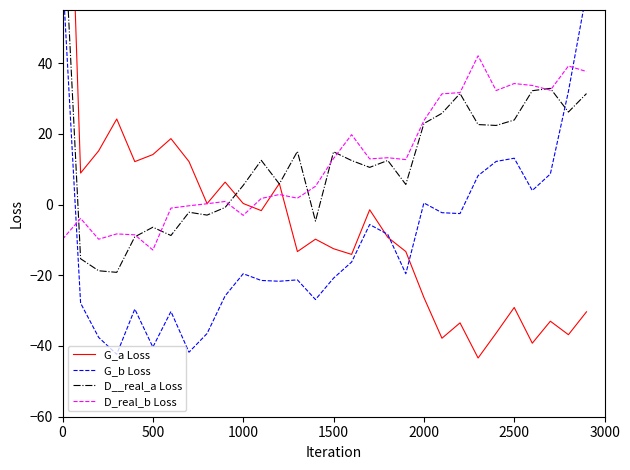

How many interior local valleys does the D__real_a Loss series have?

9